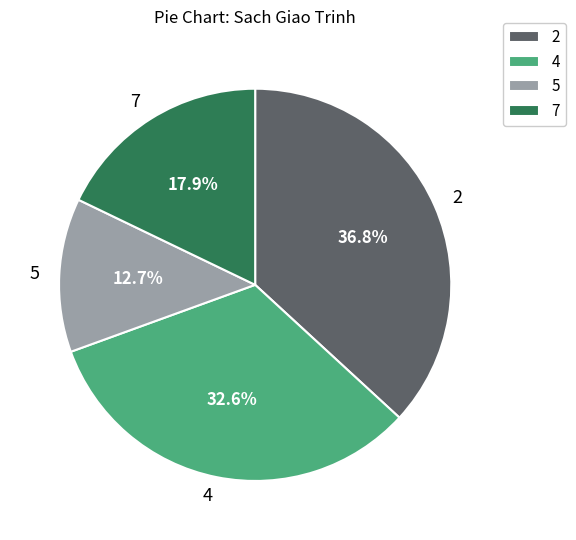

Does 2 represent more than half of the total?

No